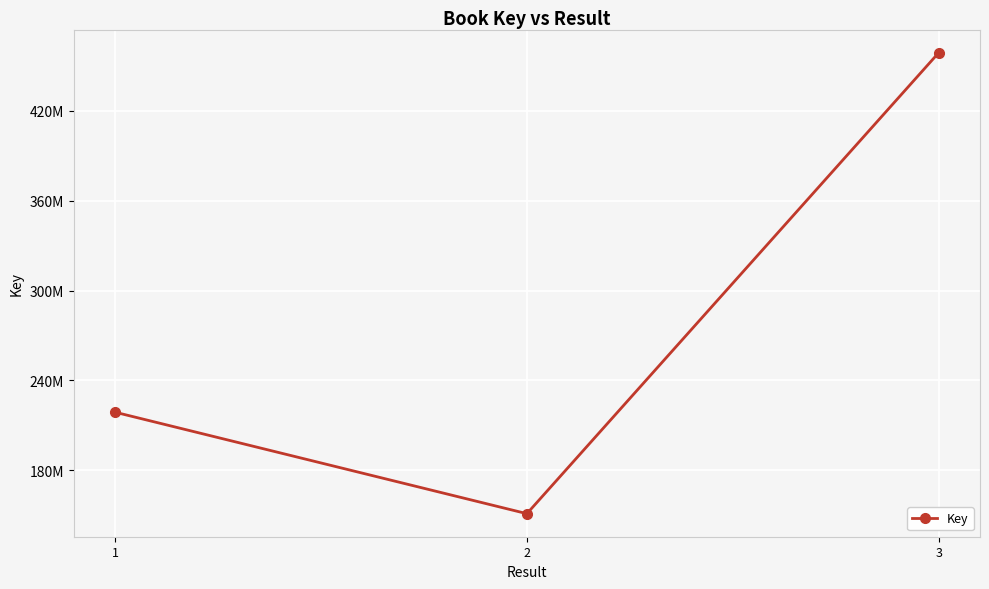

The chart shows a value of 458776605 at 3. True or false?

True